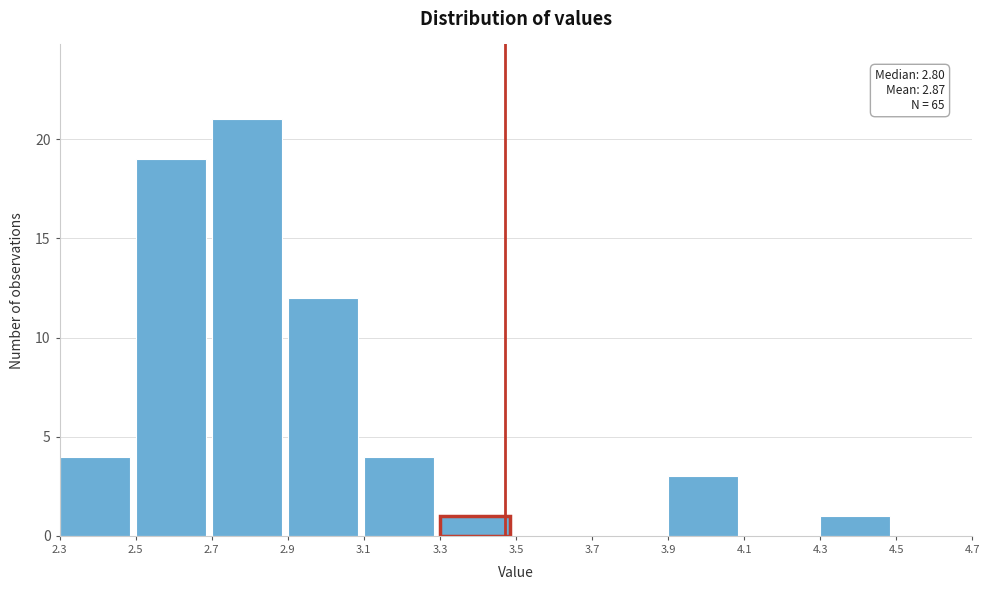

Over which range of the x-axis is the bar tallest?

2.7 to 2.9